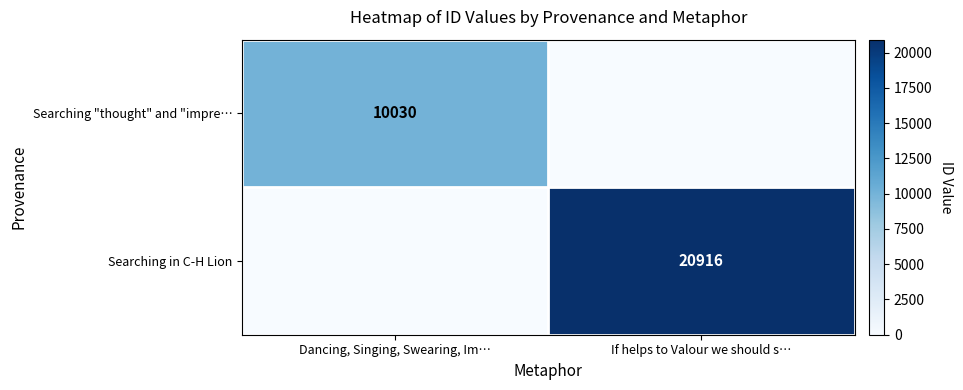

The value of Searching "thought" and "impre… at Dancing, Singing, Swearing, Im… is 15111. True or false?

False